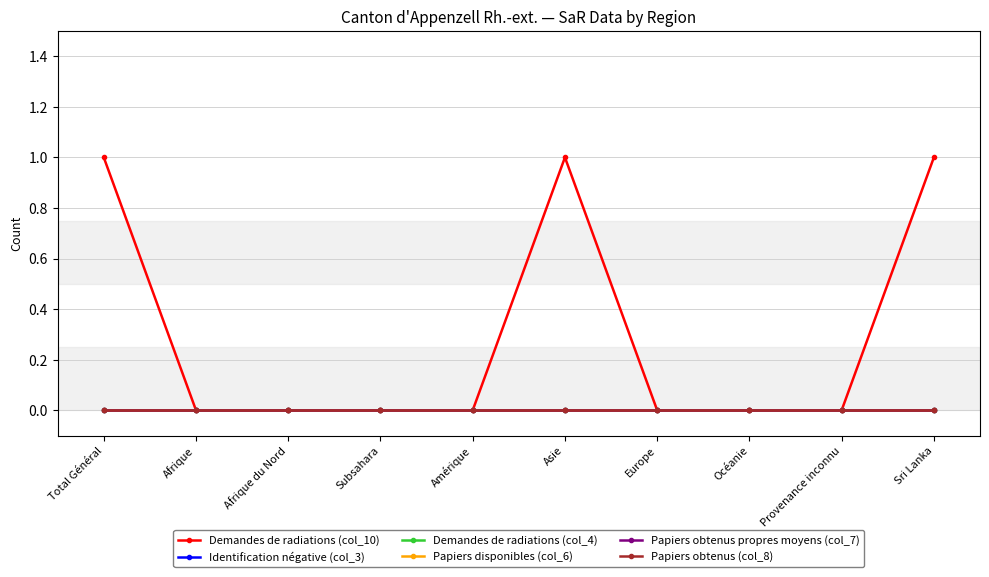

Does the chart have visible grid lines?

Yes